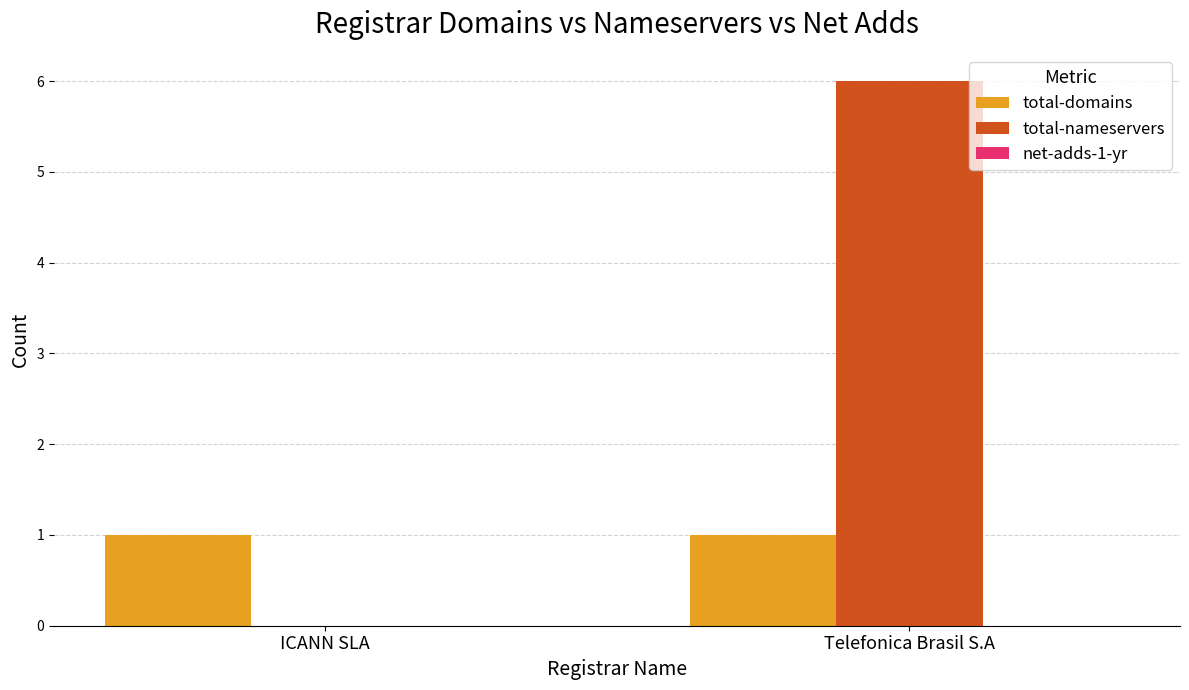

What is the spread (max minus min) of values at Telefonica Brasil S.A?

5